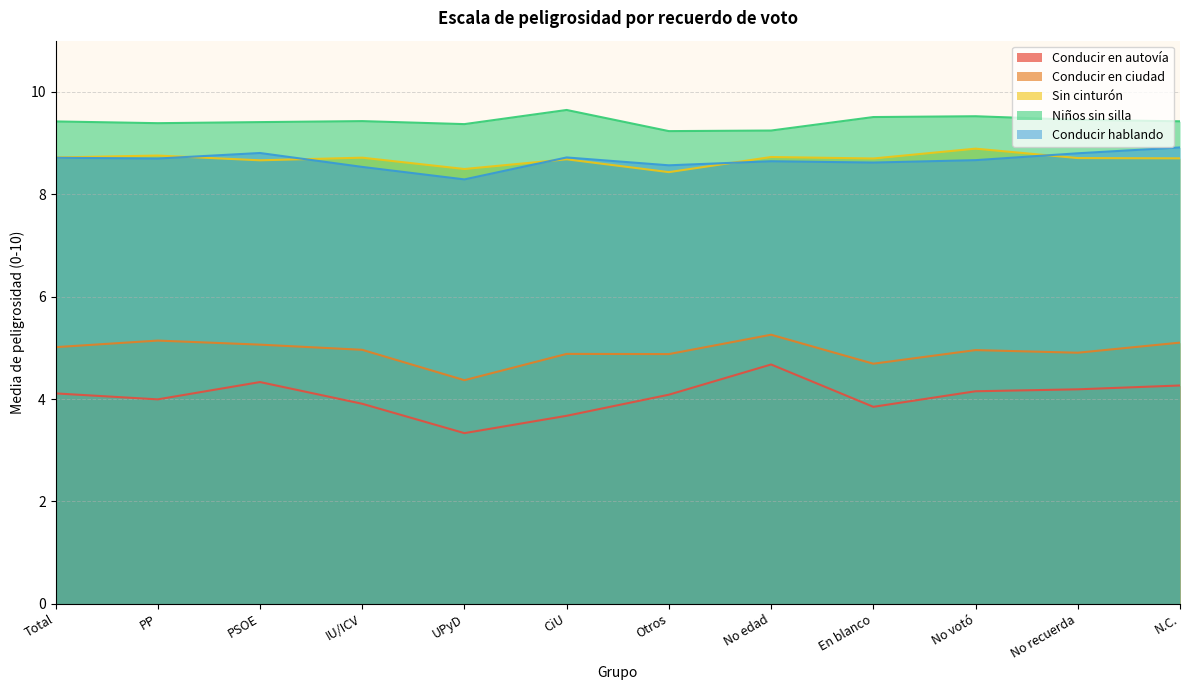

What is the difference between the second highest and minimum values in the Conducir en ciudad series?

0.8